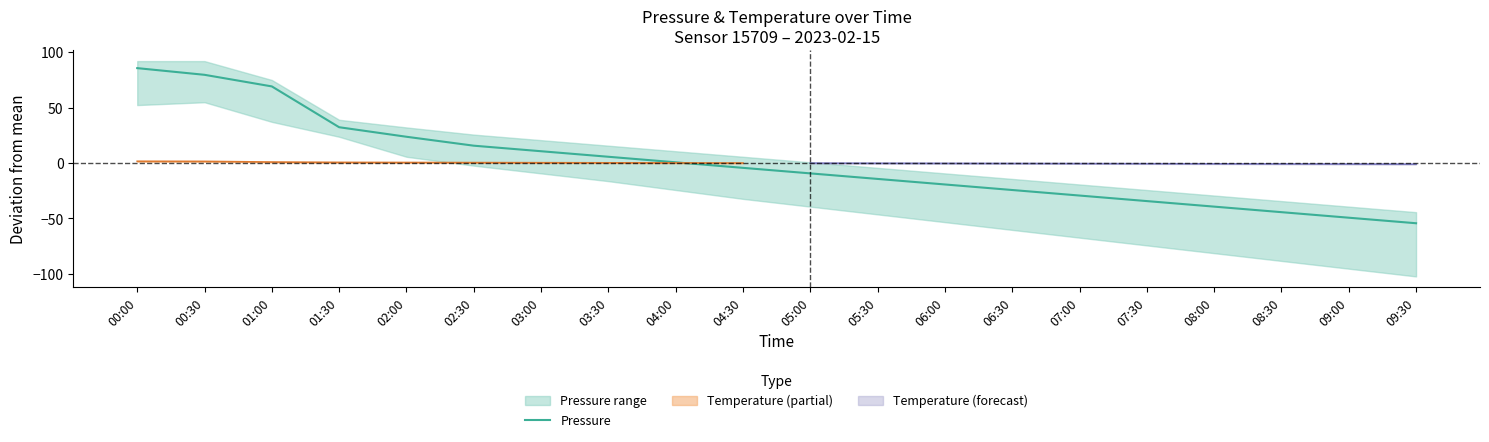

Does the chart display data point markers on the line(s)?

No